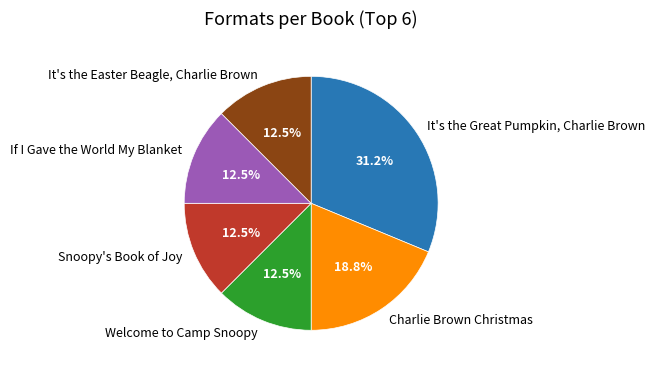

Do It's the Great Pumpkin, Charlie Brown and It's the Easter Beagle, Charlie Brown together represent more than half of the pie?

No